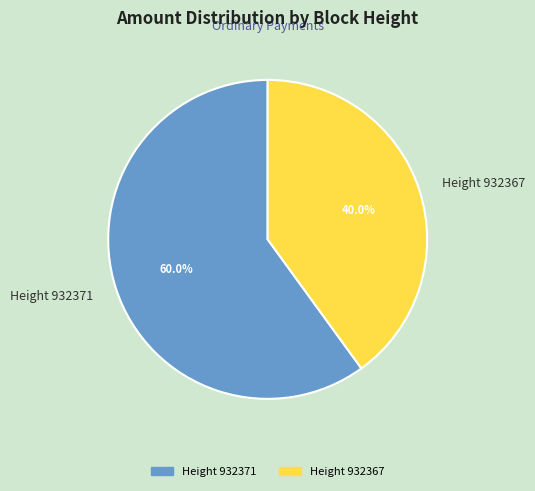

To the nearest percent, what is the difference between the Height 932367 and Height 932371 slice percentages?

20%